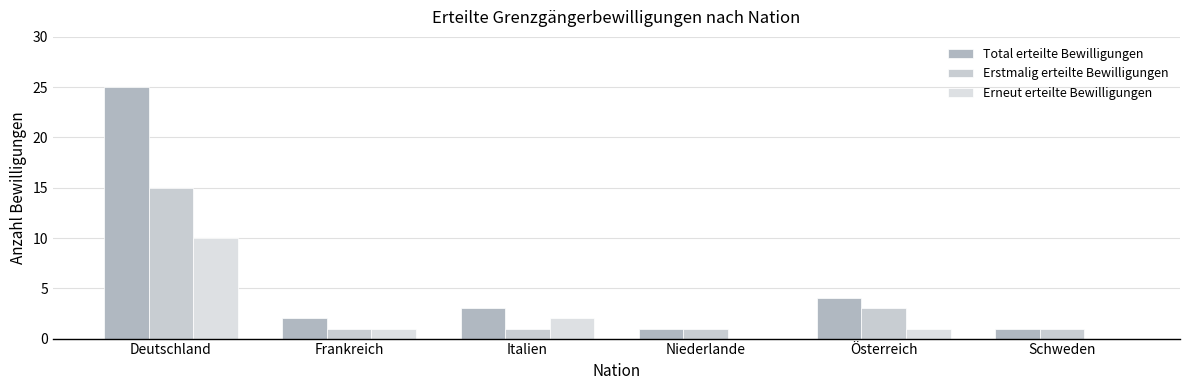

What is the highest value of the Total erteilte Bewilligungen series?

25